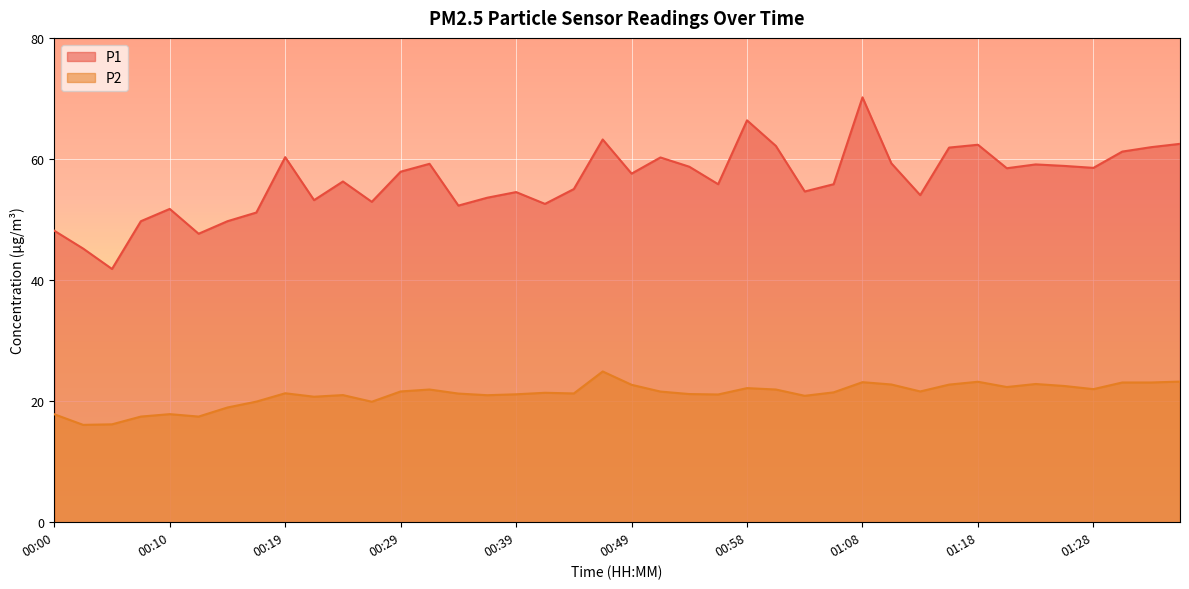

What is the total value across all series at 00:49?

80.3